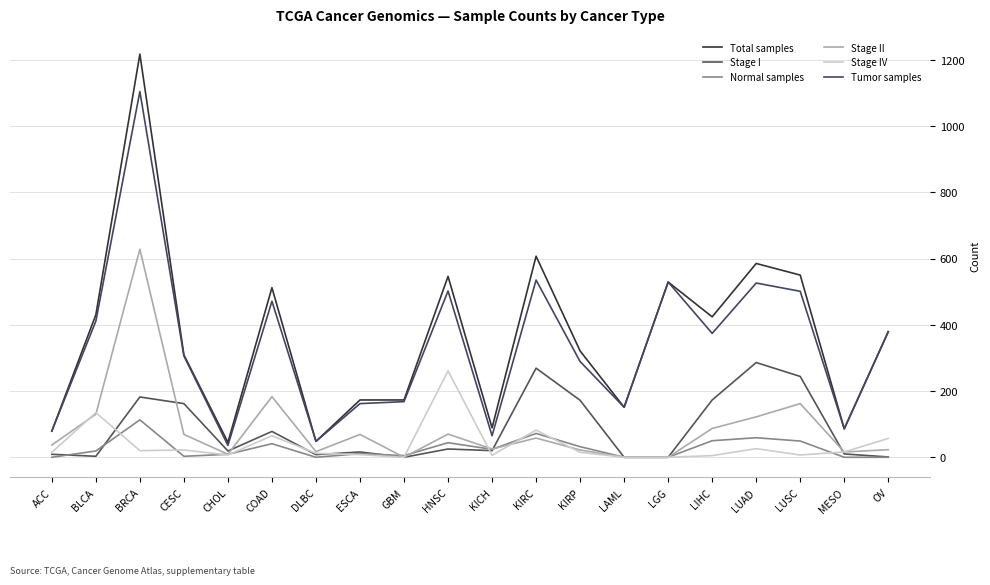

Which category has the lowest value across all series?

GBM